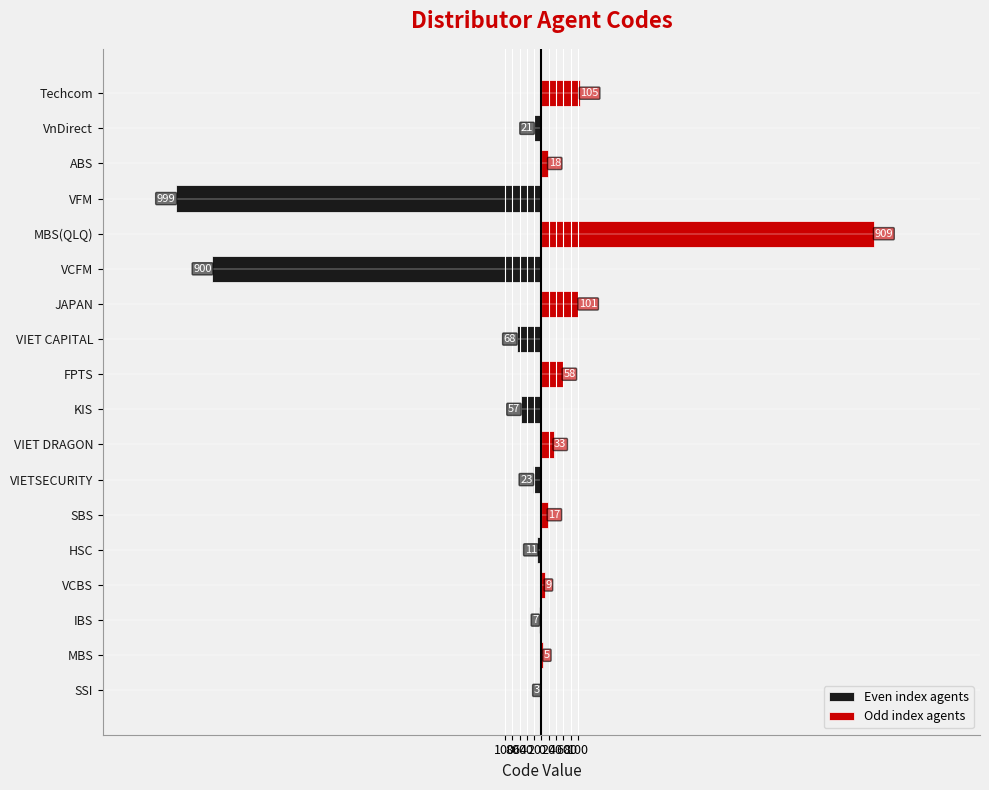

At how many categories does at least one series exceed -544?

18